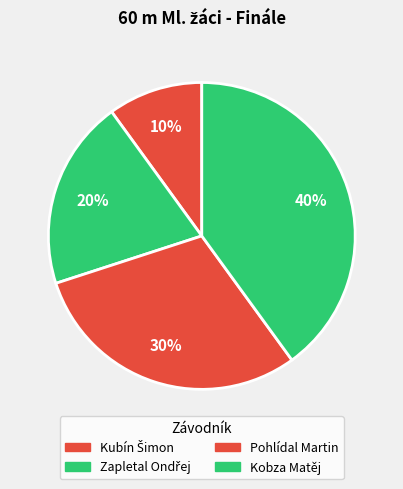

Count the number of slices in the pie.

4